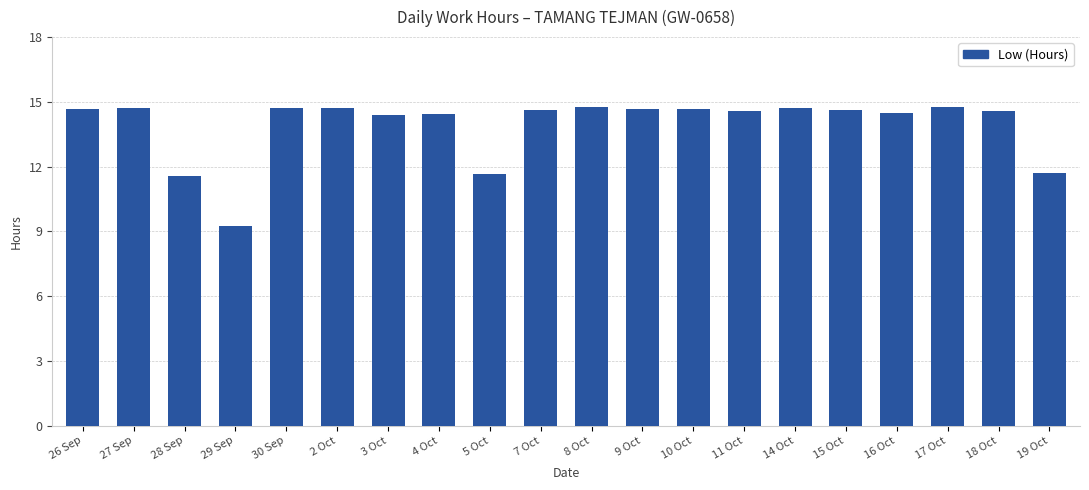

What position from the left is 26 Sep?

1